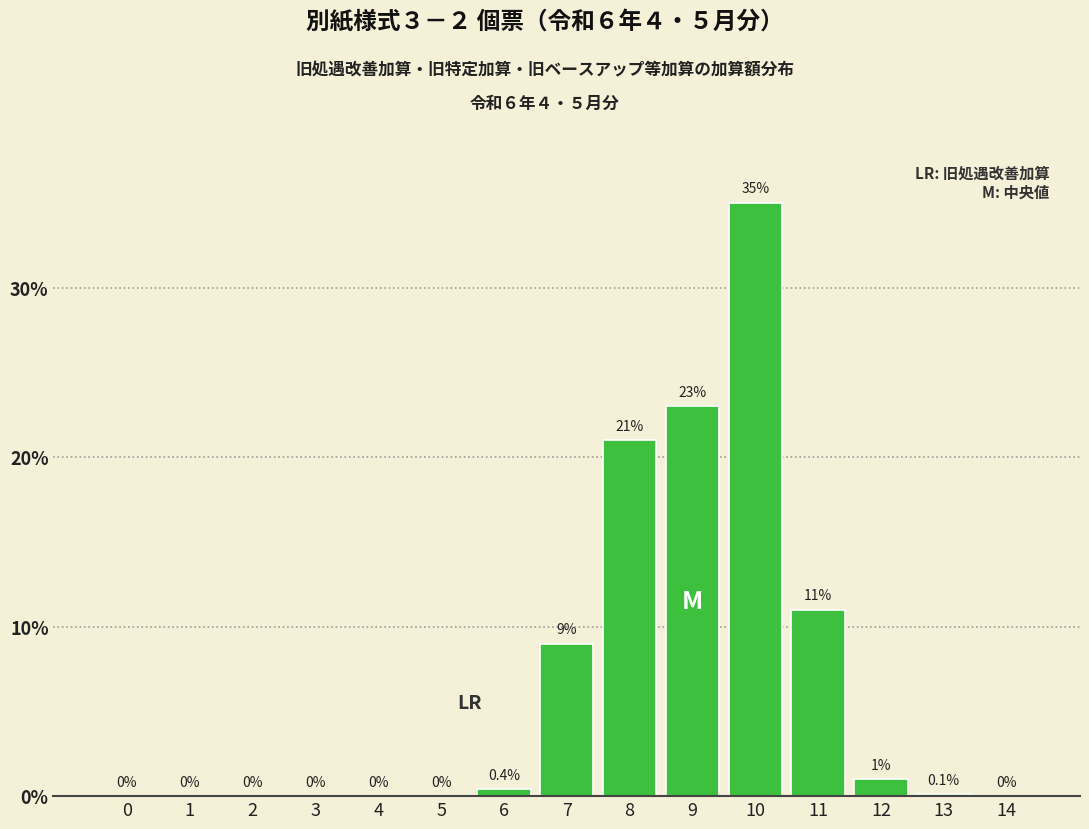

Reading right to left, transcribe all the data shown in this chart.

14=0.0	13=0.1	12=1.0	11=11.0	10=35.0	9=23.0	8=21.0	7=9.0	6=0.4	5=0.0	4=0.0	3=0.0	2=0.0	1=0.0	0=0.0